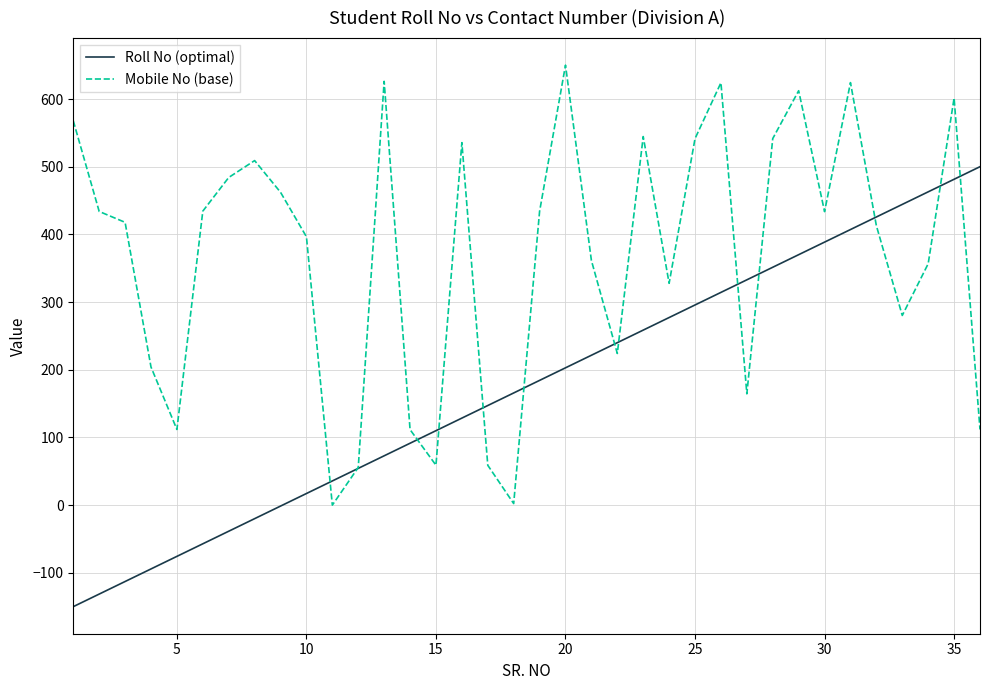

What is the minimum value shown in the chart?

-150.0